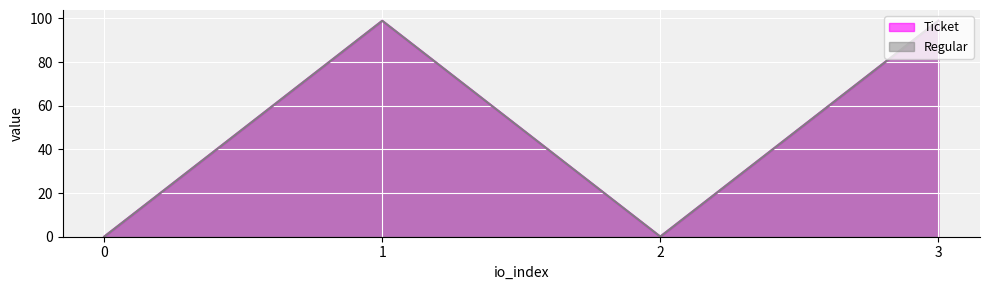

How many lines are shown in the chart?

2